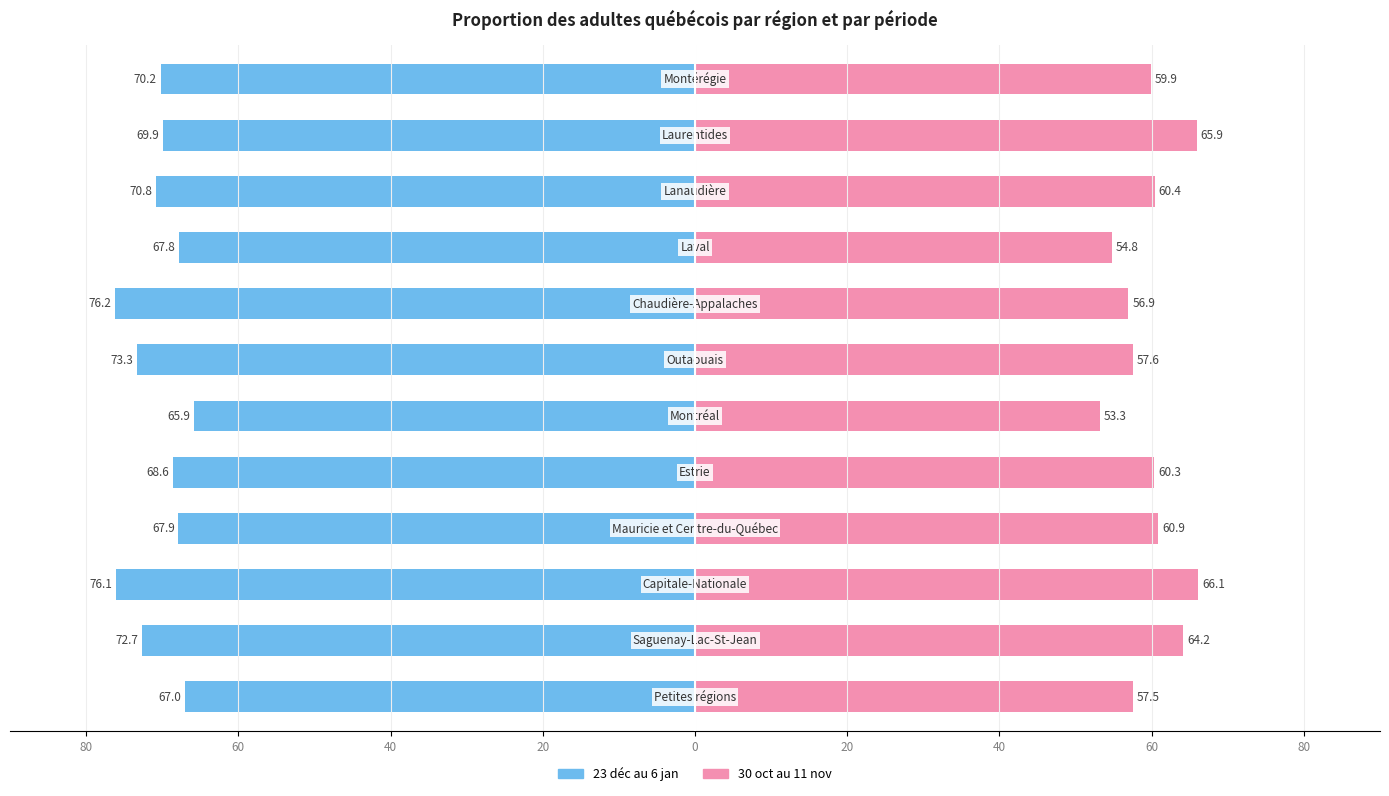

Reading left to right, transcribe all the data shown in this chart.

23 déc au 6 jan: -67.0	-72.7	-76.1	-67.9	-68.6	-65.9	-73.3	-76.2	-67.8	-70.8	-69.9	-70.2
30 oct au 11 nov: 57.5	64.2	66.1	60.9	60.3	53.3	57.6	56.9	54.8	60.4	65.9	59.9